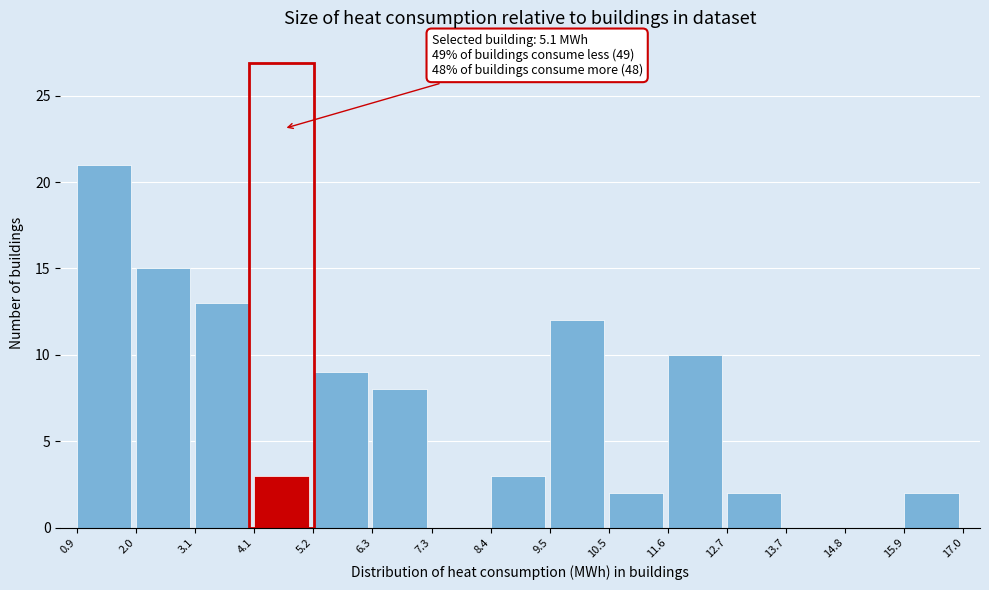

Which range on the x-axis has the tallest bar?

0.9 to 2.0